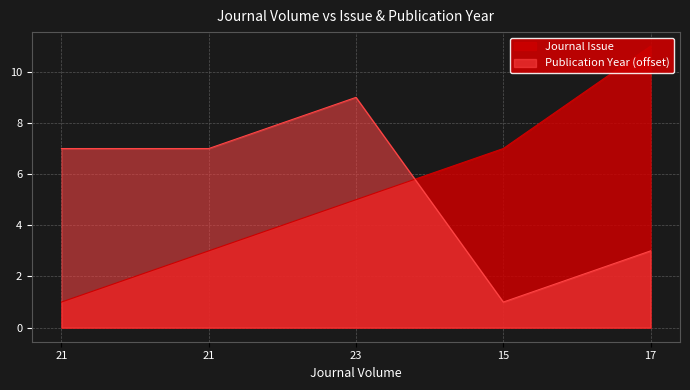

Which series has the widest spread of values?

Journal Issue